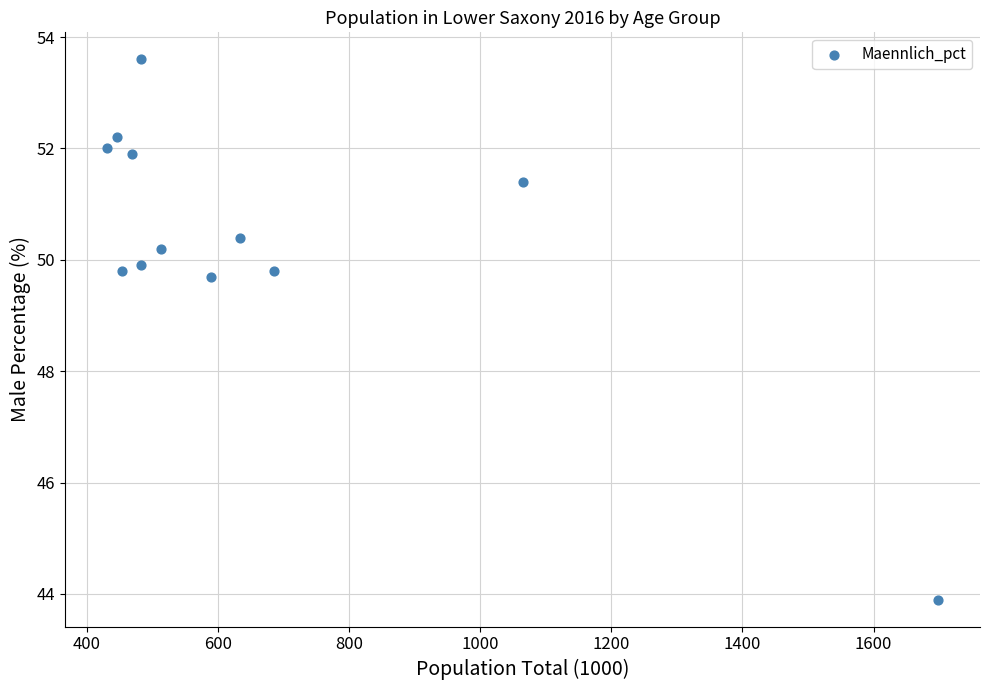

What is the average Y value?

50.4